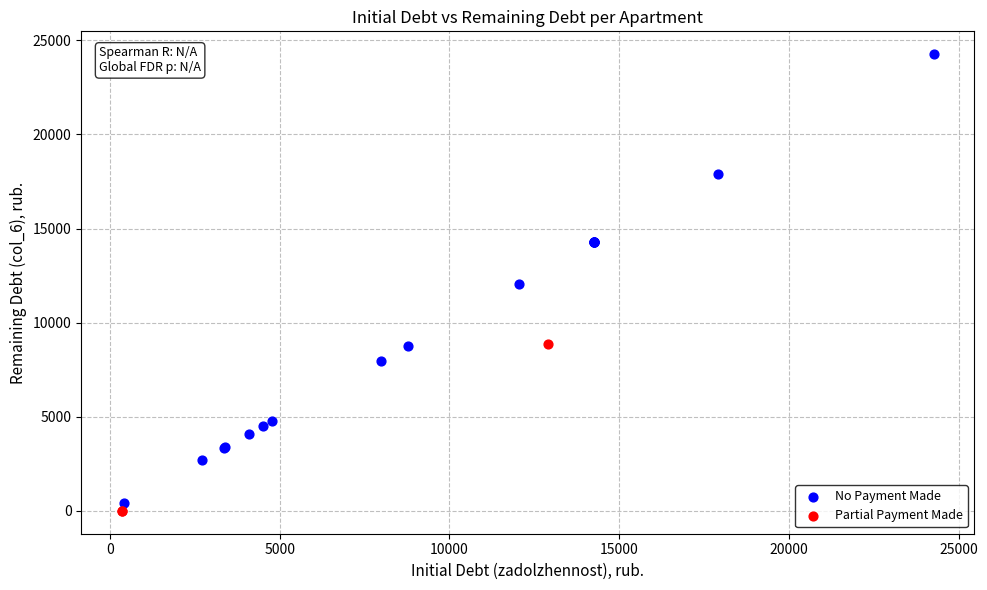

Which series has the widest spread of Y values?

No Payment Made